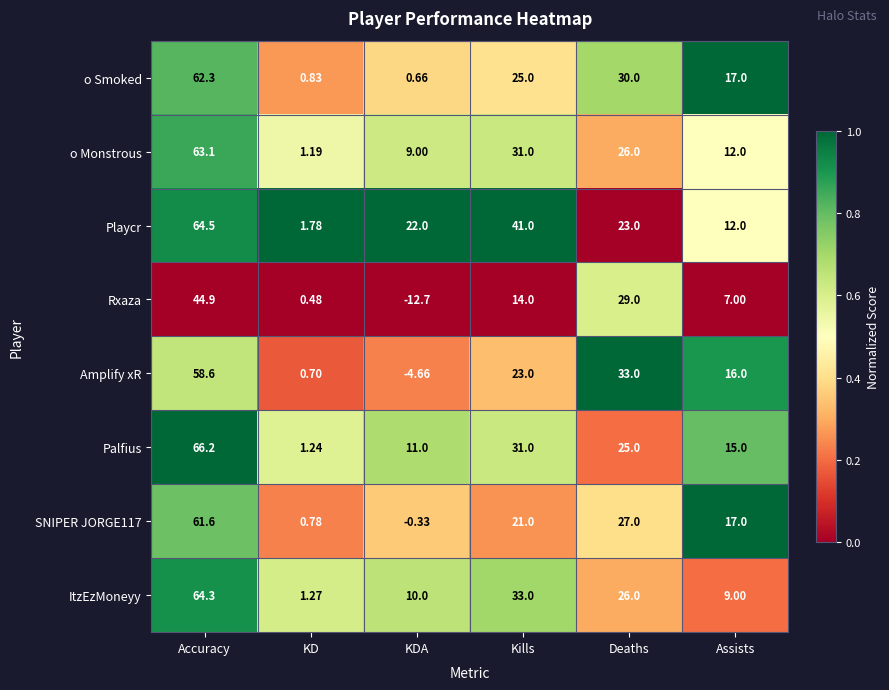

Rank the series by their maximum value, from highest to lowest.

Palfius, Playcr, ItzEzMoneyy, o Monstrous, o Smoked, SNIPER JORGE117, Amplify xR, Rxaza